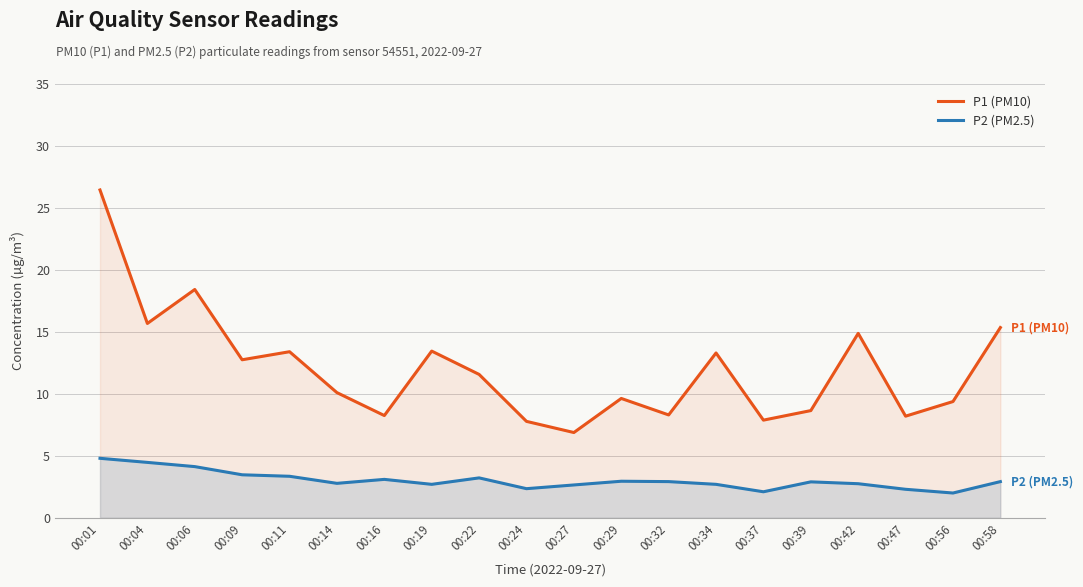

Reading right to left, what are all the values shown in this chart?

P1 (PM10): 15.3	9.4	8.2	14.9	8.7	7.9	13.3	8.3	9.6	6.9	7.8	11.6	13.4	8.2	10.1	13.4	12.8	18.4	15.7	26.4
P2 (PM2.5): 2.9	2.0	2.3	2.8	2.9	2.1	2.7	2.9	3.0	2.6	2.4	3.2	2.7	3.1	2.8	3.4	3.5	4.1	4.5	4.8